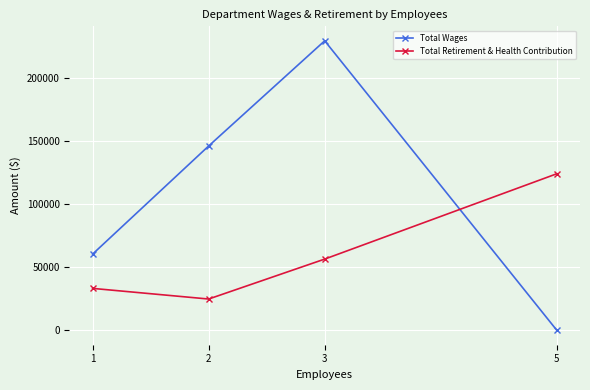

What is the value of the Total Retirement & Health Contribution point at the 1st from the left?

33132